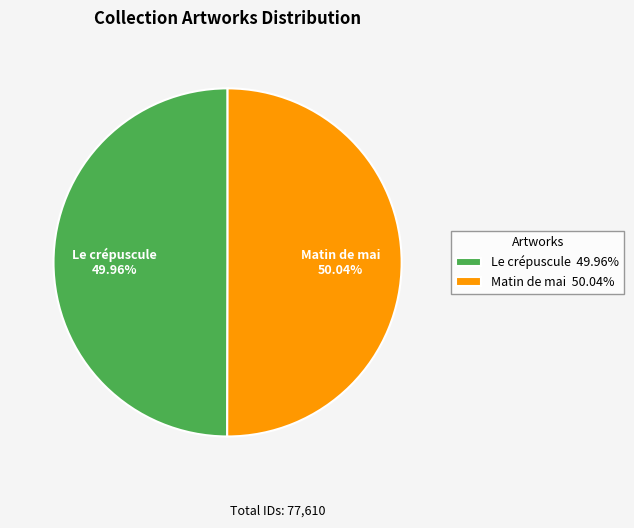

To the nearest percent, what portion does Matin de mai represent?

50%